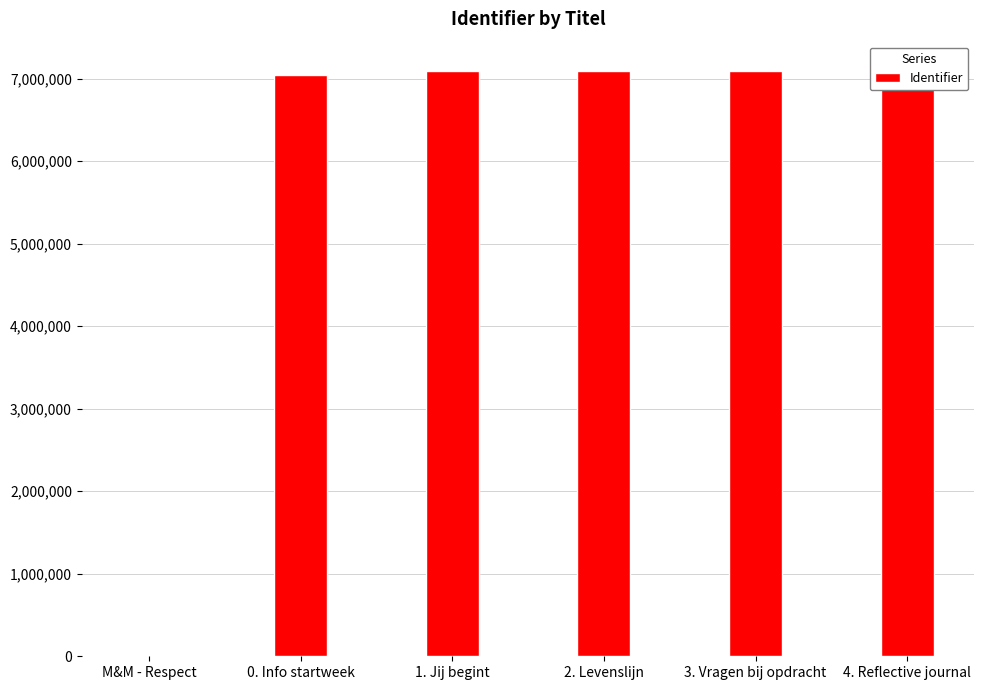

What is the difference between the maximum and second lowest values?

44096